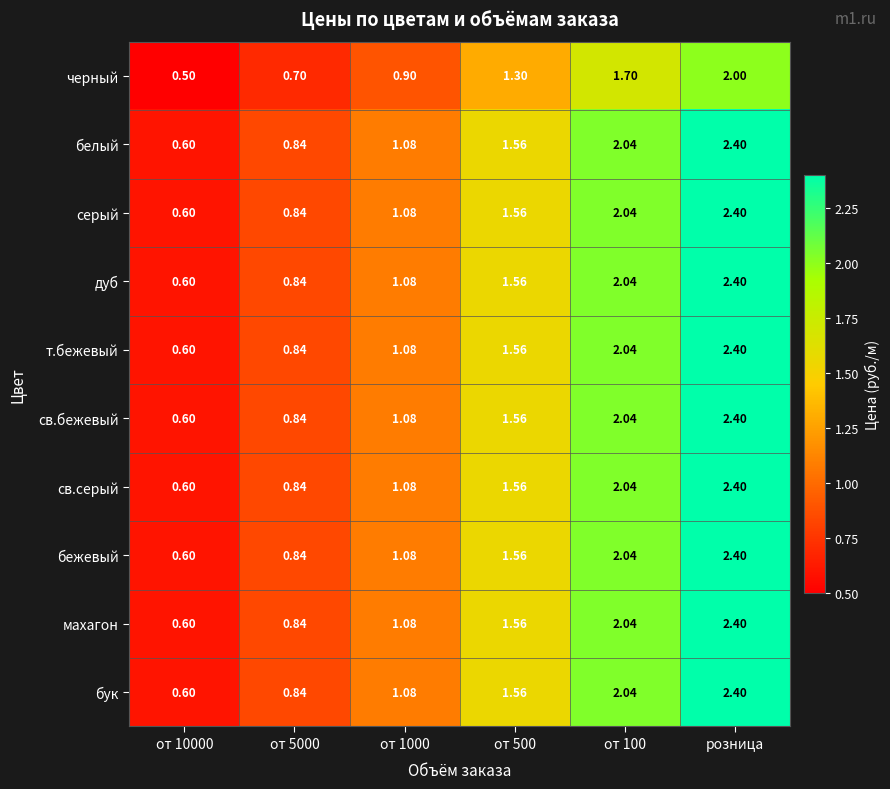

At which category is the sum across all series the highest?

розница